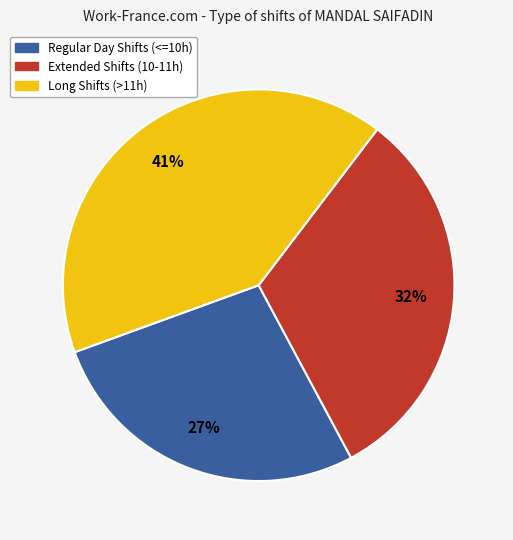

Which slice is the smallest?

Regular Day Shifts (<=10h)